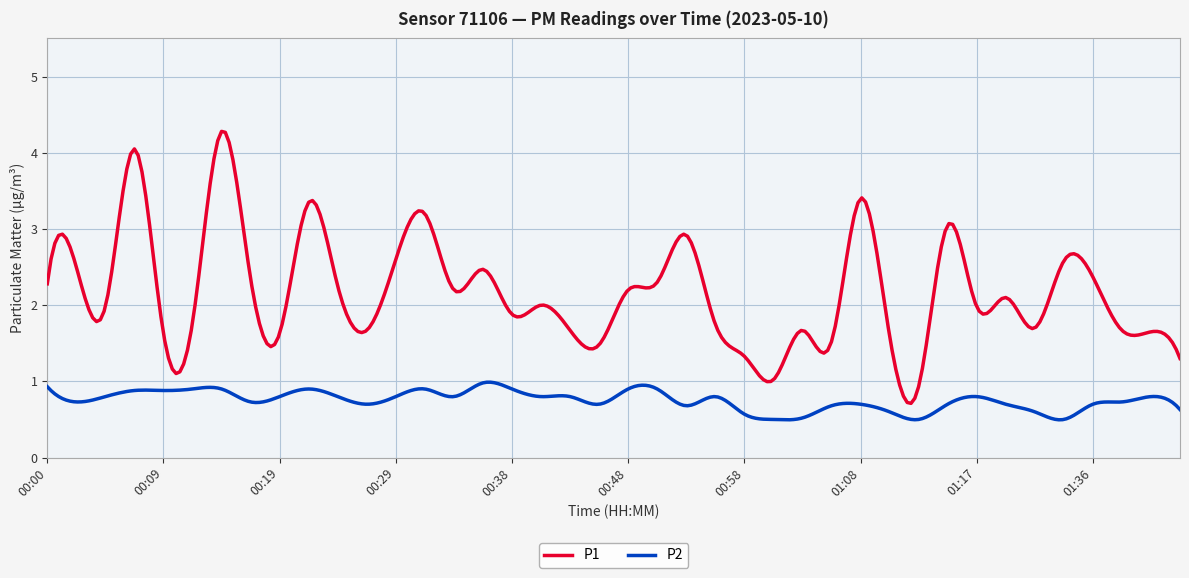

True or false: P2 and P1 cross at least once.

False